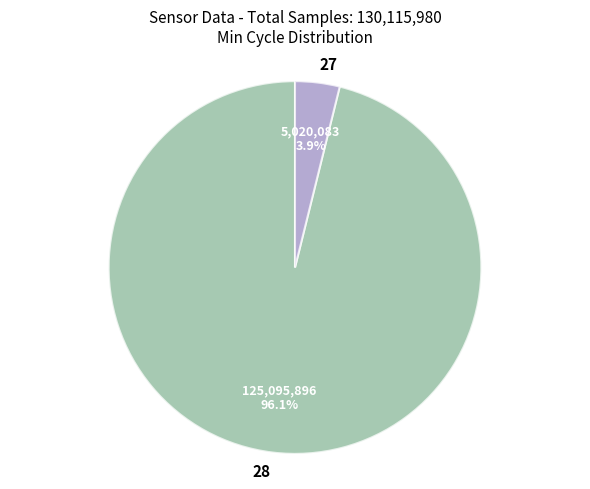

What portion of the pie excludes 28?

3.9%